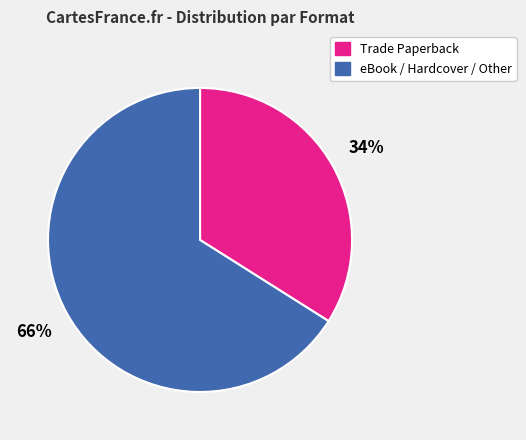

To the nearest percent, what is the difference between the largest and smallest slice percentages?

32%